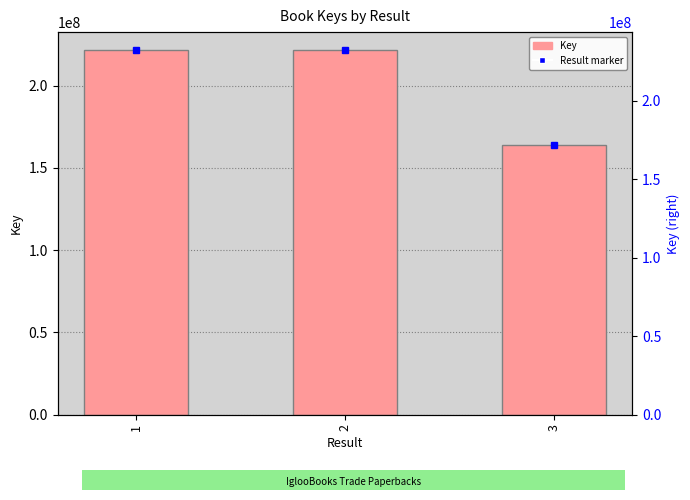

Approximately how many times larger is the value at 2 compared to 3?

1.3